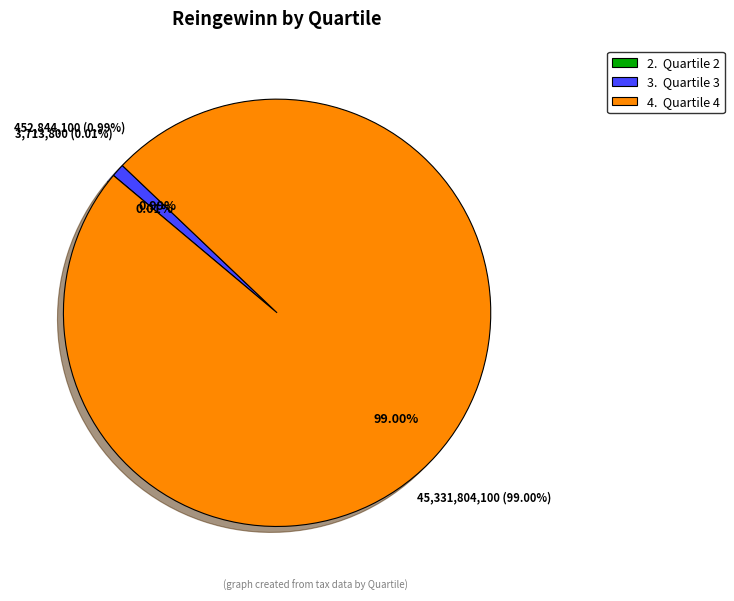

Is it true that 4 is 89% of the pie?

False